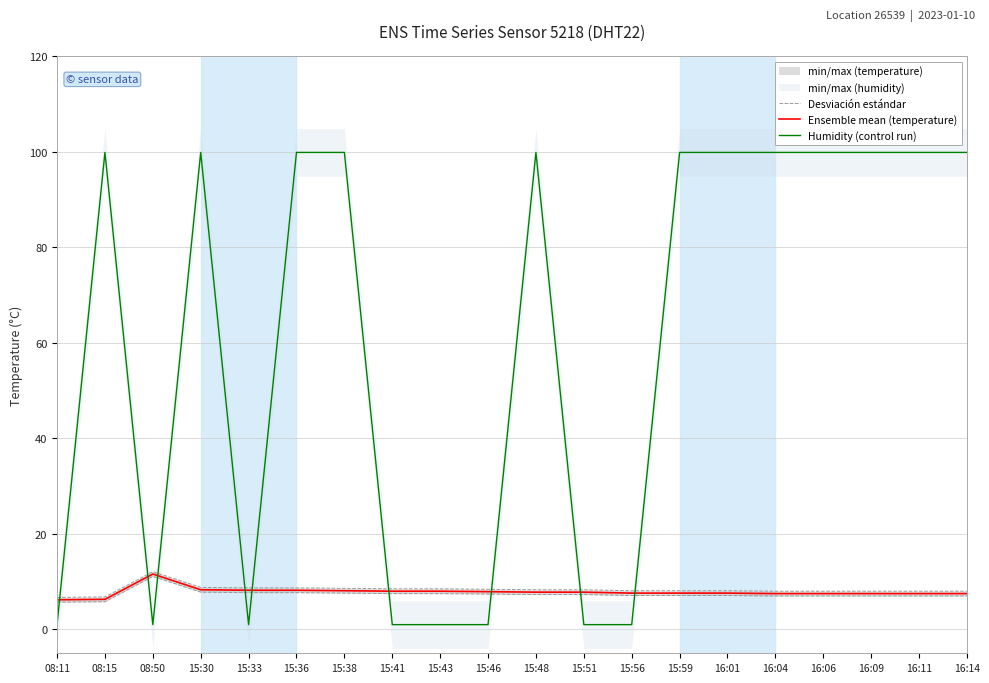

List the labels in order of Humidity (control run) value, largest first.

08:15, 15:30, 15:36, 15:38, 15:48, 15:59, 16:01, 16:04, 16:06, 16:09, 16:11, 16:14, 08:11, 08:50, 15:33, 15:41, 15:43, 15:46, 15:51, 15:56